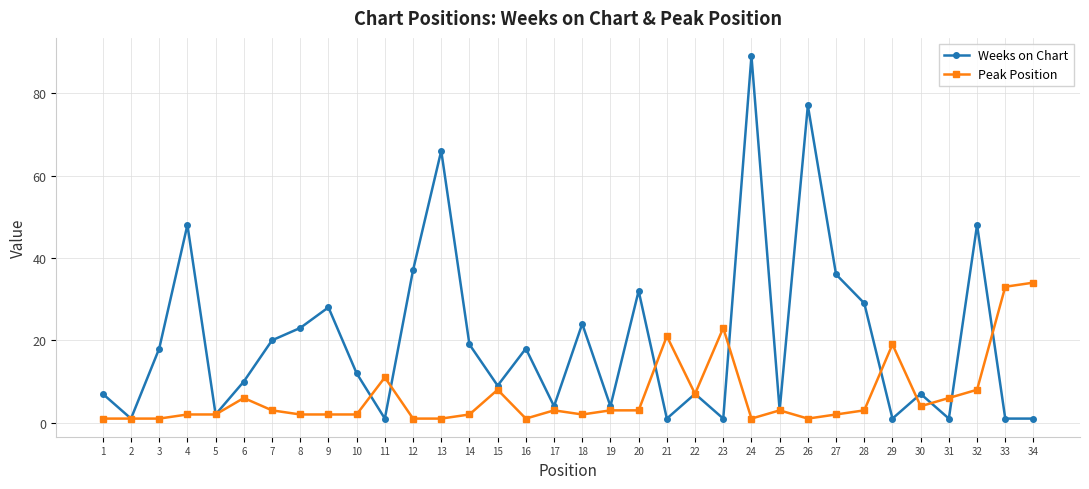

Between 1 and 28, which series saw the biggest shift?

Weeks on Chart